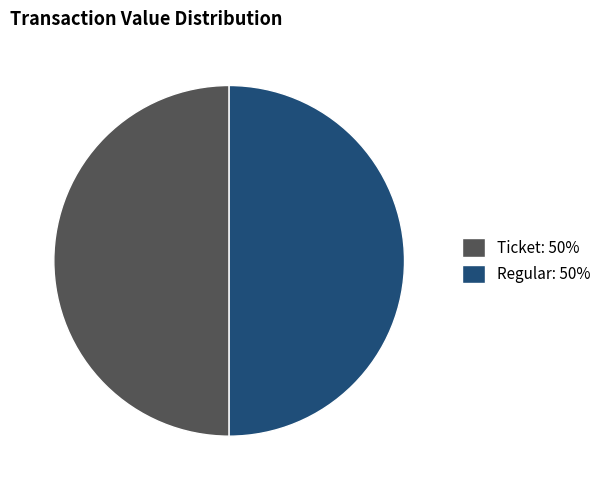

How many slices are in this pie chart?

2